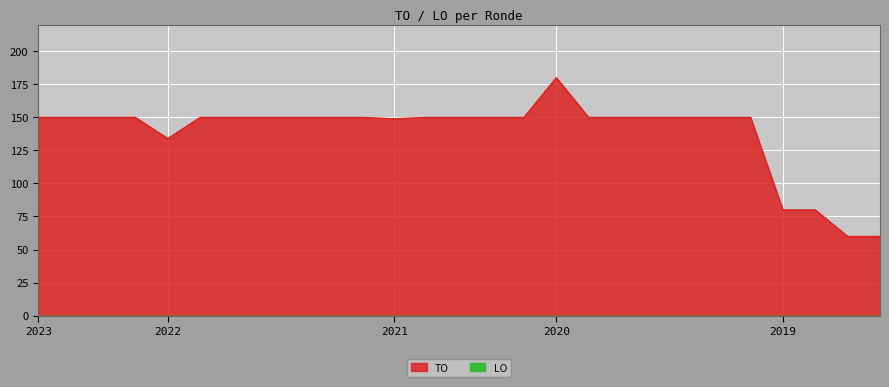

Does the chart display data point markers on the line(s)?

No